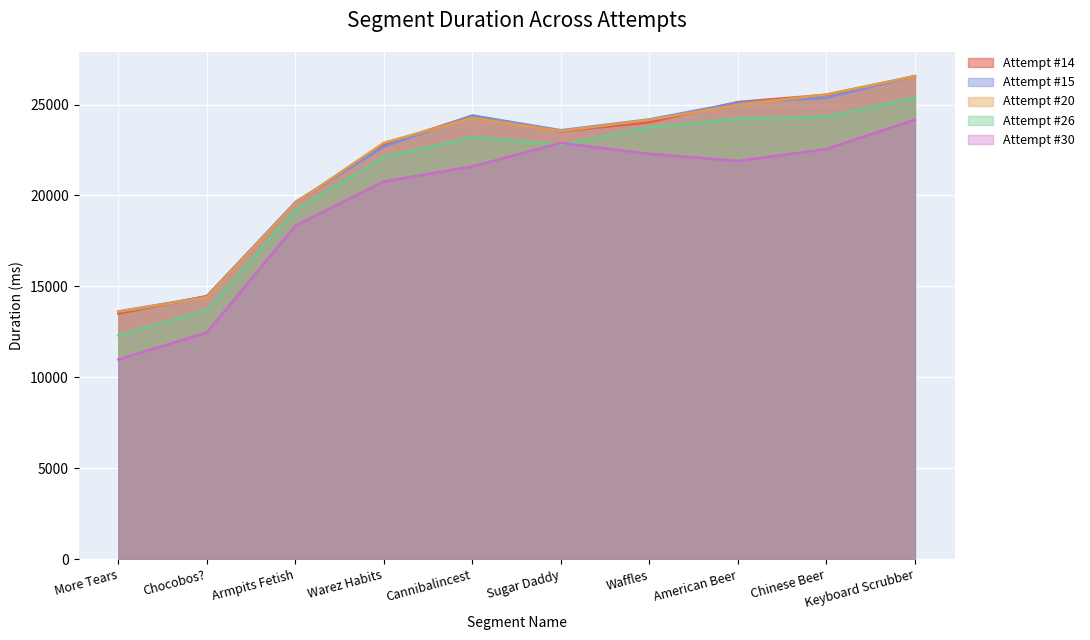

At Keyboard Scrubber, list the series in order from largest to smallest.

Attempt #15, Attempt #14, Attempt #20, Attempt #26, Attempt #30